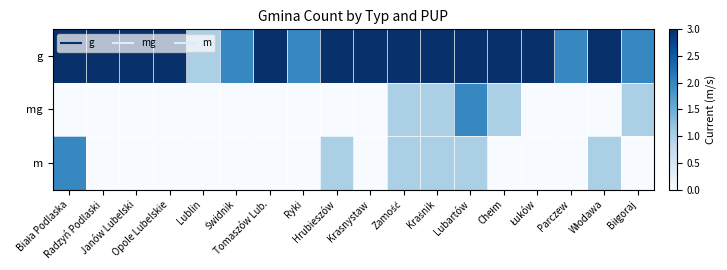

What is the maximum value shown in the chart?

6